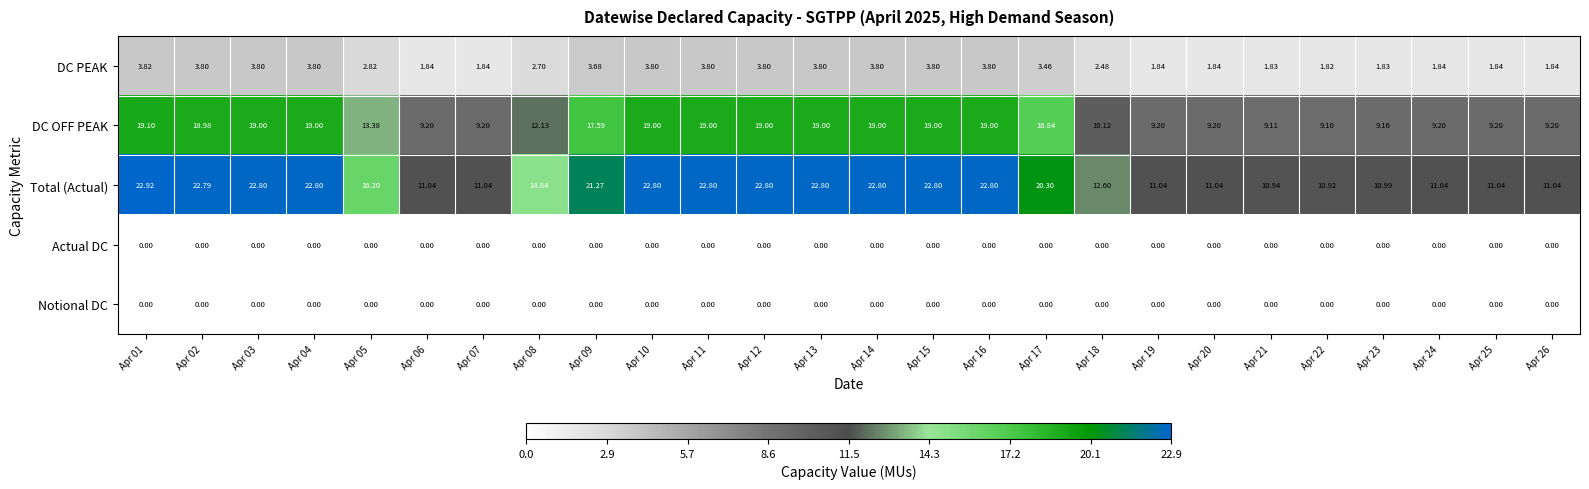

Which series has the largest total across all categories?

Total (Actual)